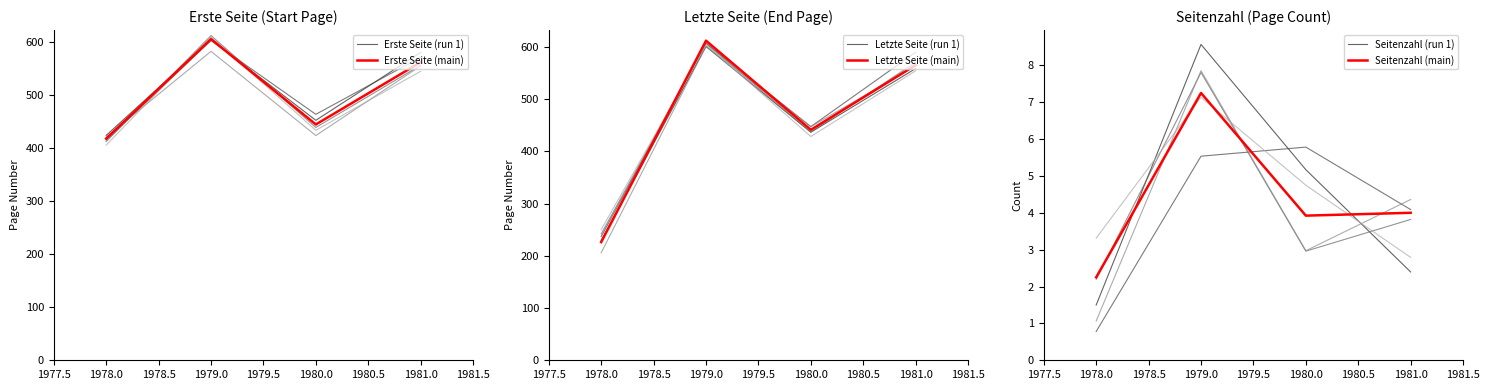

Is it true that Erste Seite (main) equals 443.8 at 1980.0?

True